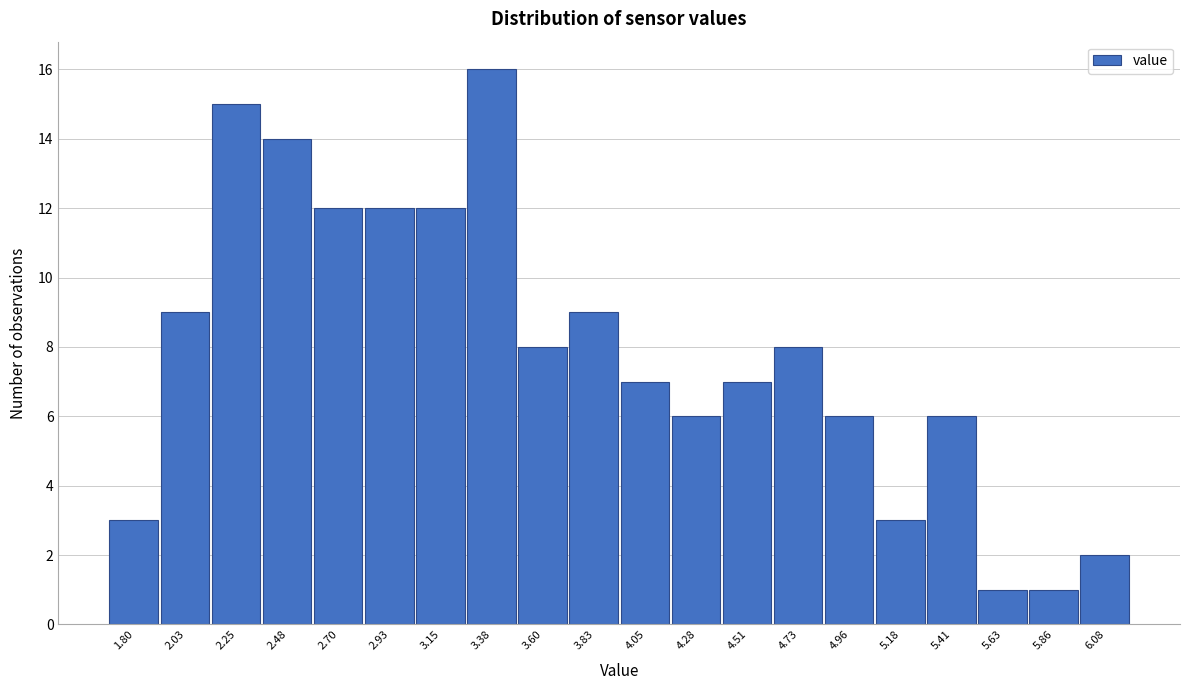

Reading left to right, what are all the values shown in this chart?

3	9	15	14	12	12	12	16	8	9	7	6	7	8	6	3	6	1	1	2